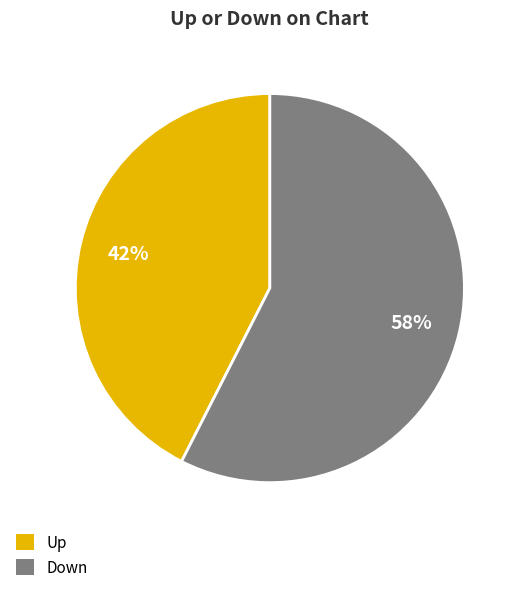

To the nearest percent, what is the average slice percentage?

50%